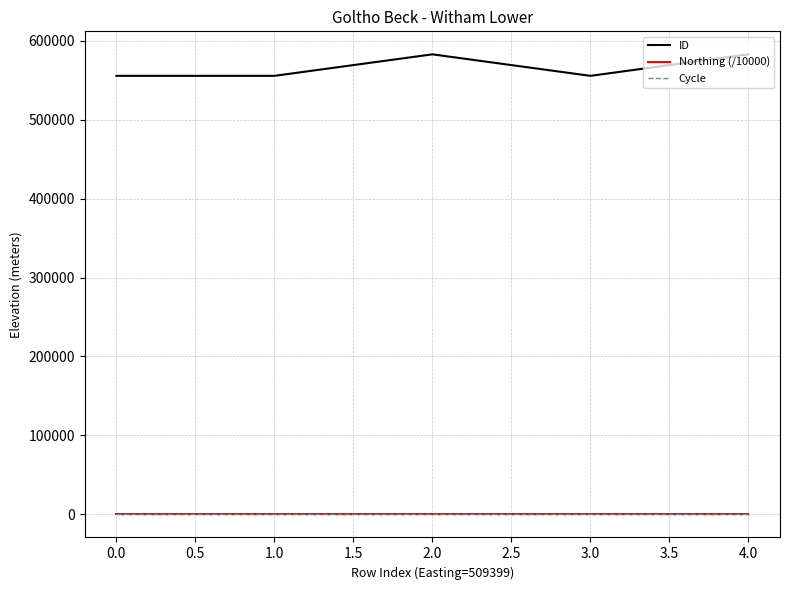

What is the approximate value of Northing (/10000) at 0.0?

37.4